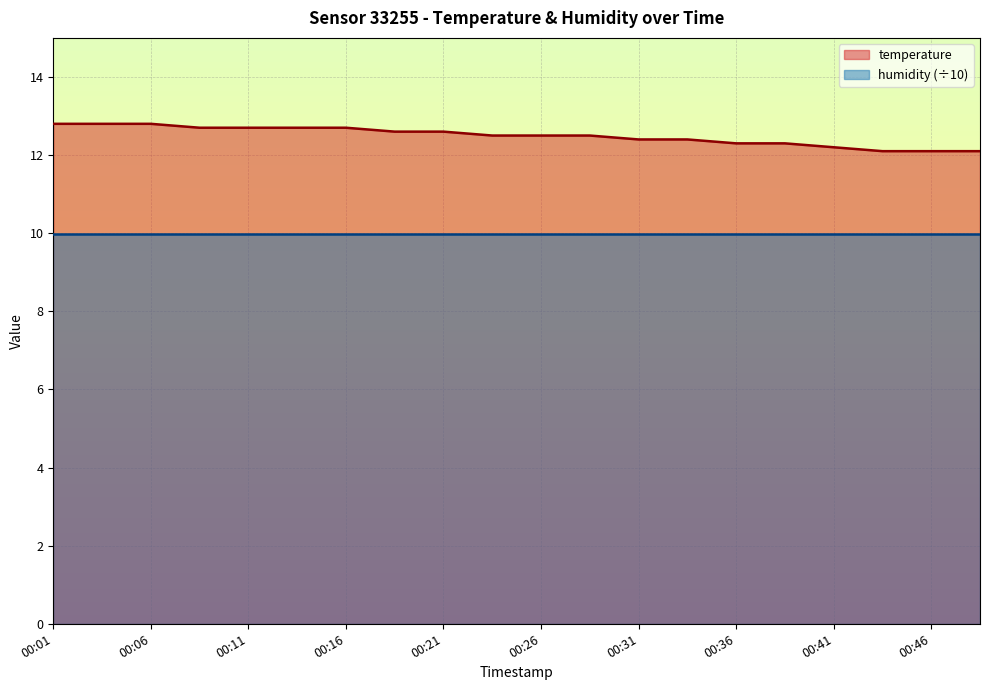

The value at 00:09 is 8.6. True or false?

False